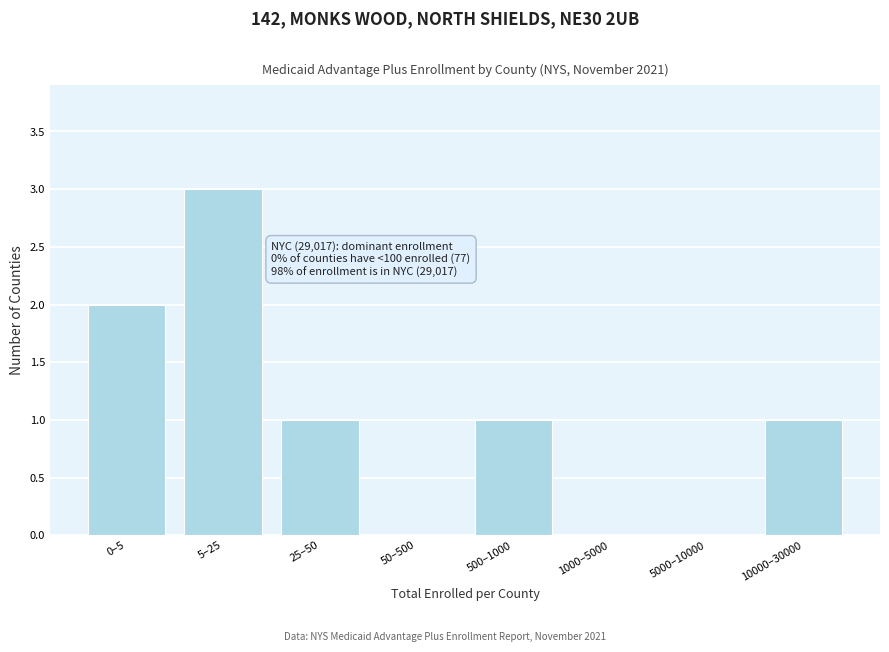

Reading left to right, list all the values displayed in this chart.

0–5=2	5–25=3	25–50=1	50–500=0	500–1000=1	1000–5000=0	5000–10000=0	10000–30000=1